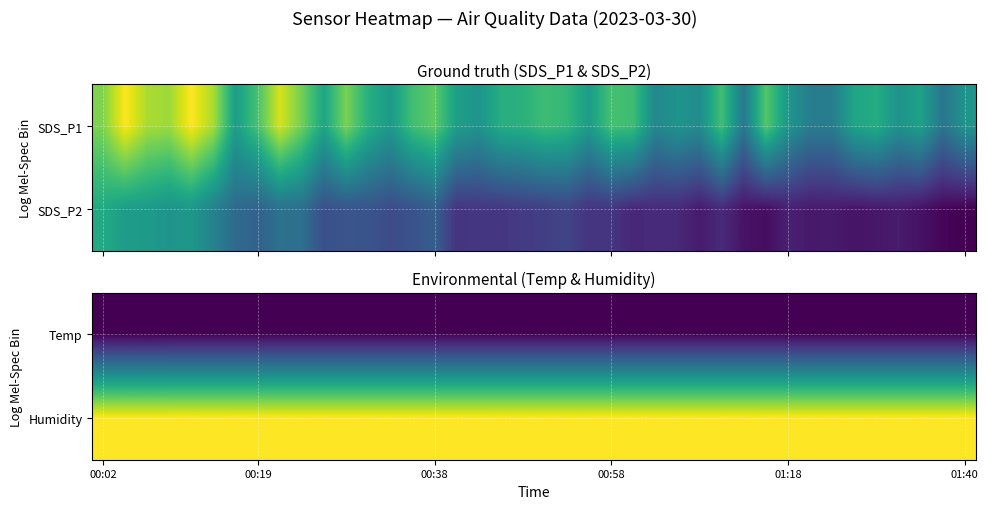

What is the difference between the highest and lowest values at 32?

88.4